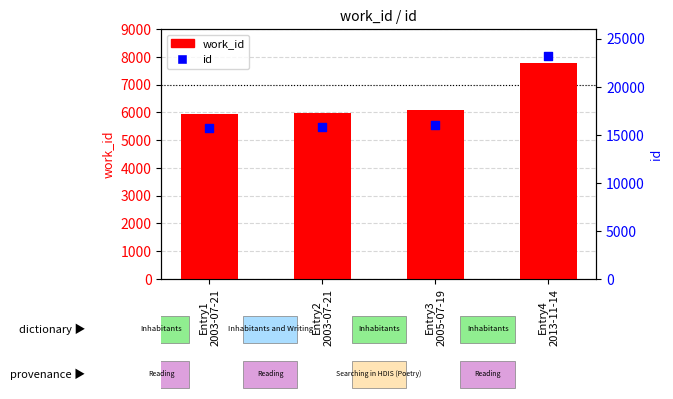

Which series reaches the minimum Y coordinate?

work_id